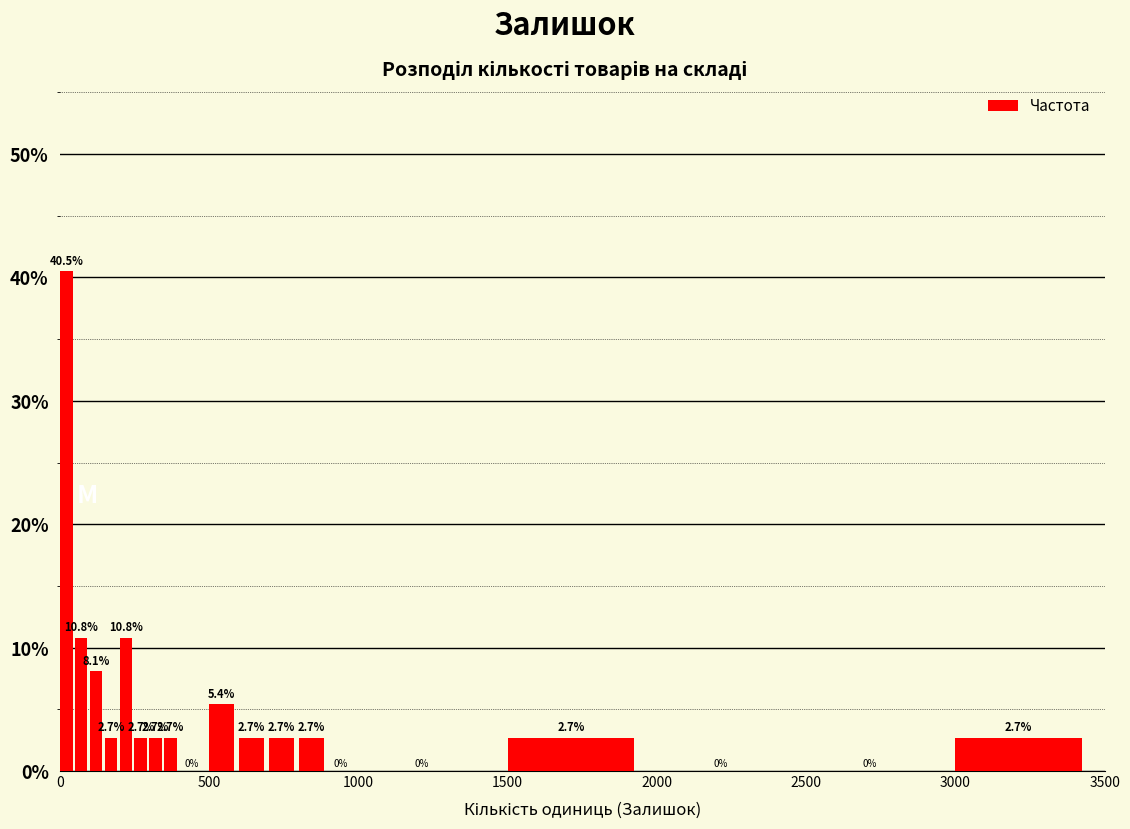

Around what value on the x-axis is the tallest bar? Give the approximate position of its centre, as read against the axis.

0